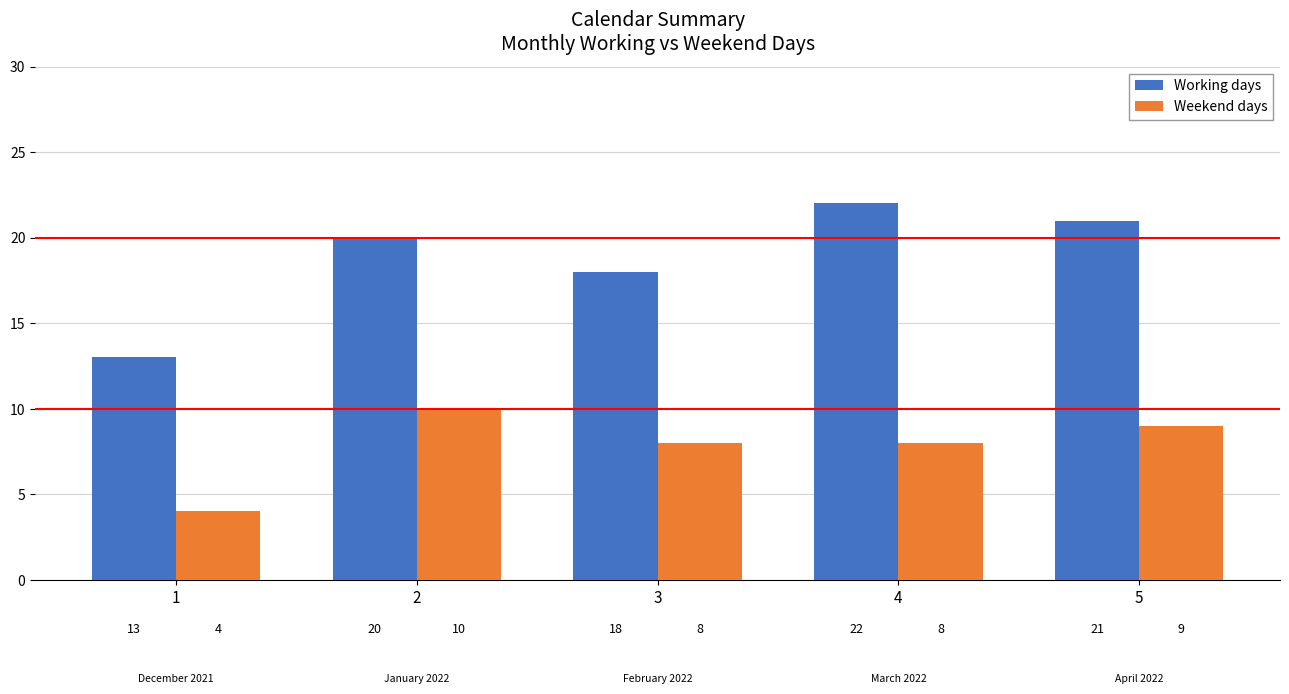

What is the maximum value shown in the chart?

22